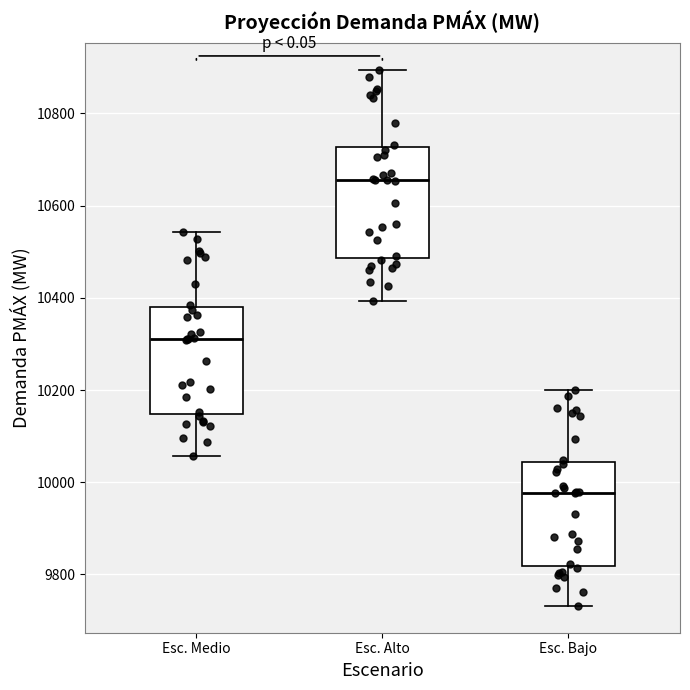

Reading left to right, transcribe this box plot: for each box, give where its median line is, the range the box spans, and where its two whiskers end, as read against the y-axis. The values are not printed on the chart, so give them approximately, as read against the axis.

Esc. Medio: median 10300, box 10140 to 10380, whiskers 10060 to 10540
Esc. Alto: median 10660, box 10480 to 10720, whiskers 10400 to 10900
Esc. Bajo: median 9980, box 9820 to 10040, whiskers 9740 to 10200